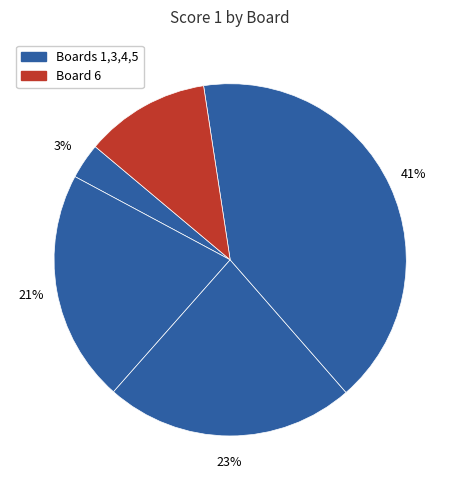

How many slices are in this pie chart?

5